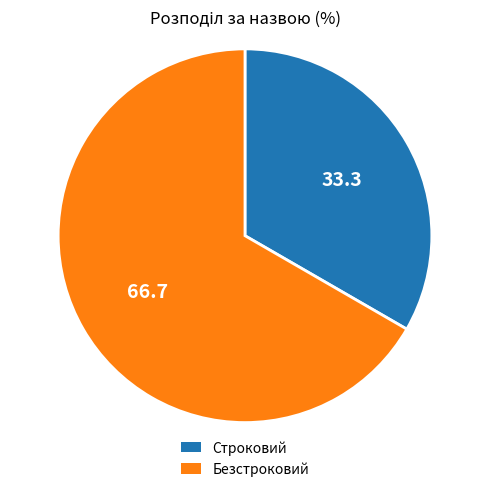

How many segments does this pie chart have?

2